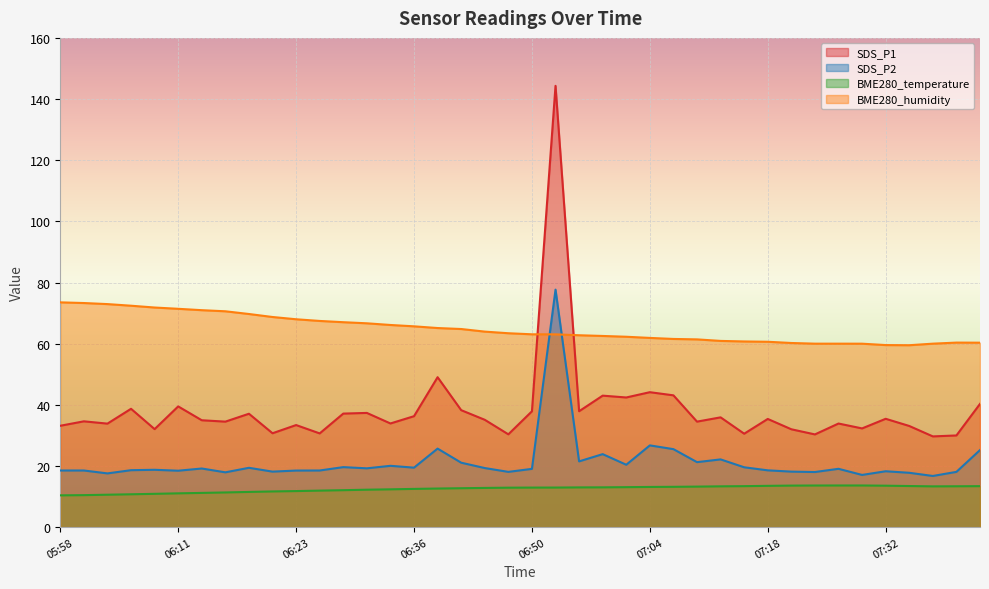

What is the sum of all SDS_P2 values?

849.2